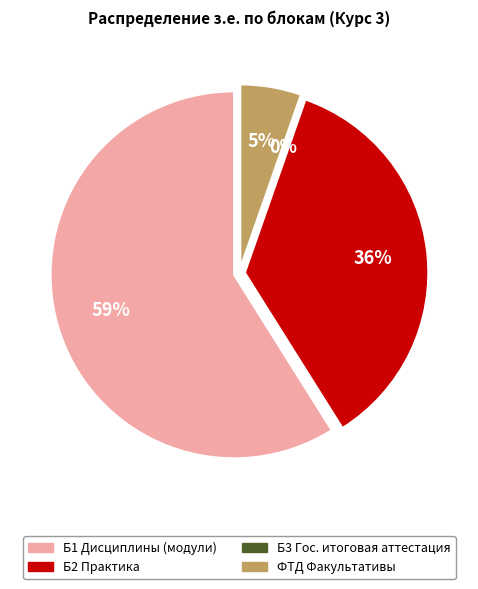

Rank the categories by value from lowest to highest.

Б3 Государственная итоговая аттестация, ФТД Факультативы, Б2 Практика, Б1 Дисциплины (модули)